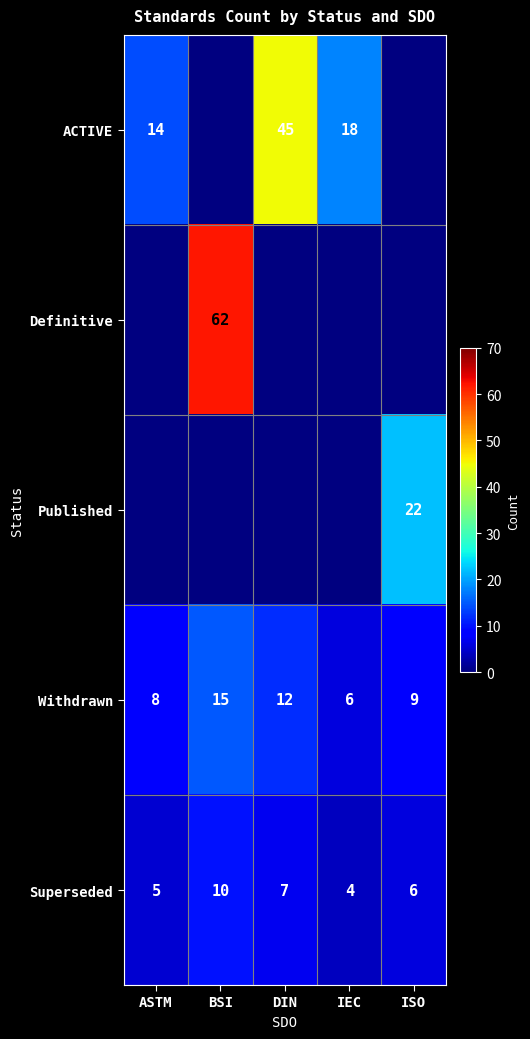

Is it true that Superseded equals 2.8 at BSI?

False